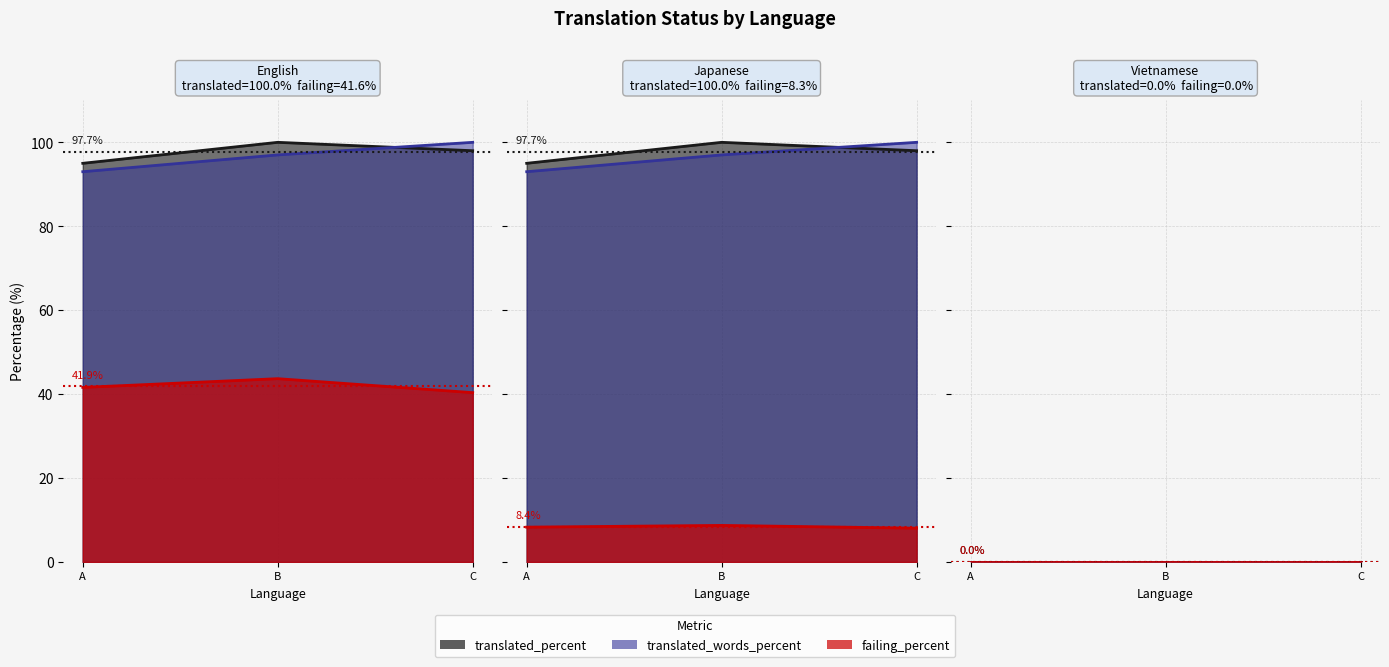

Which series has the widest spread of values?

translated_percent